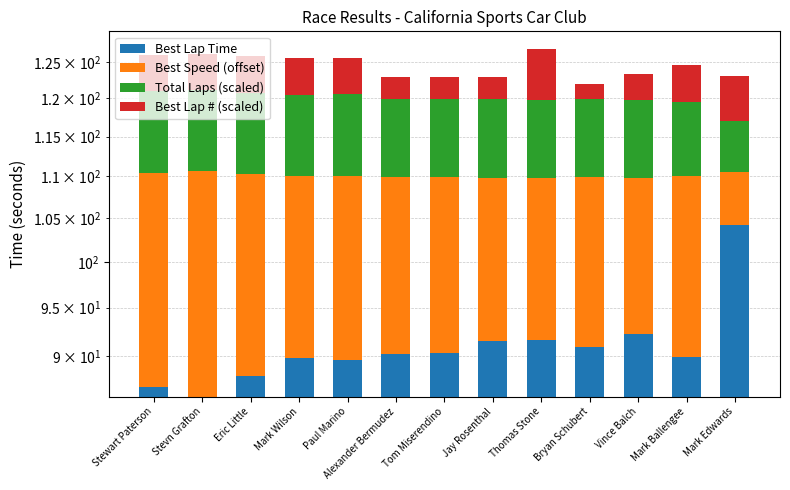

True or false: Best Lap # (scaled) has a value of 6.0 at Mark Edwards.

True